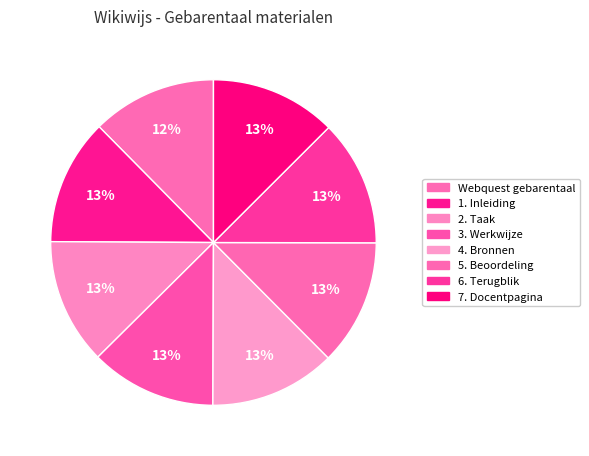

To the nearest percent, what is the combined percentage of 3. Werkwijze and 7. Docentpagina?

25%